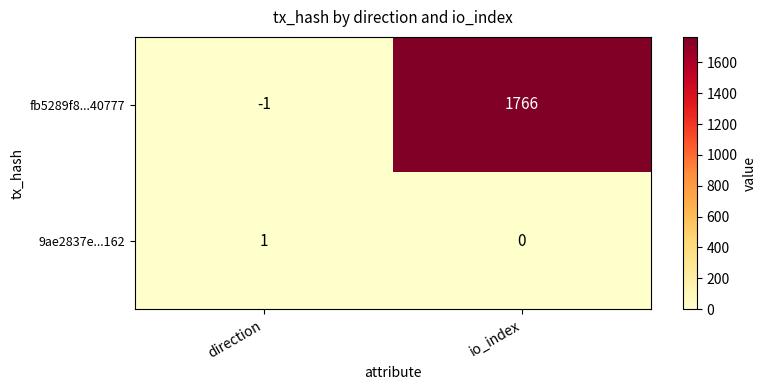

Reading left to right, what are all the values shown in this chart?

fb5289f8...40777: direction=-1	io_index=1766
9ae2837e...162: direction=1	io_index=0